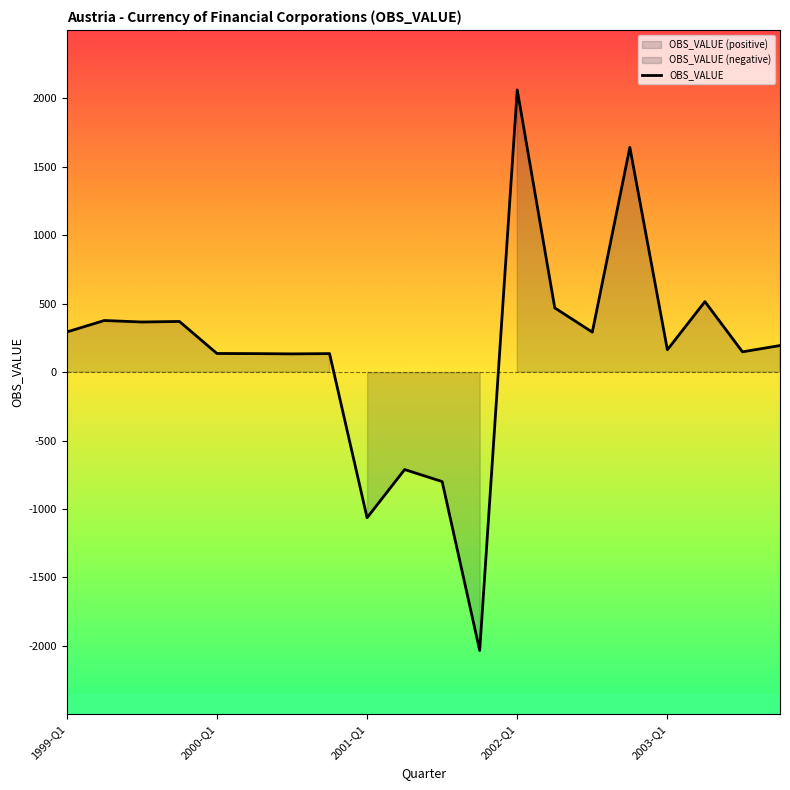

What is the highest value of the OBS_VALUE series?

2062